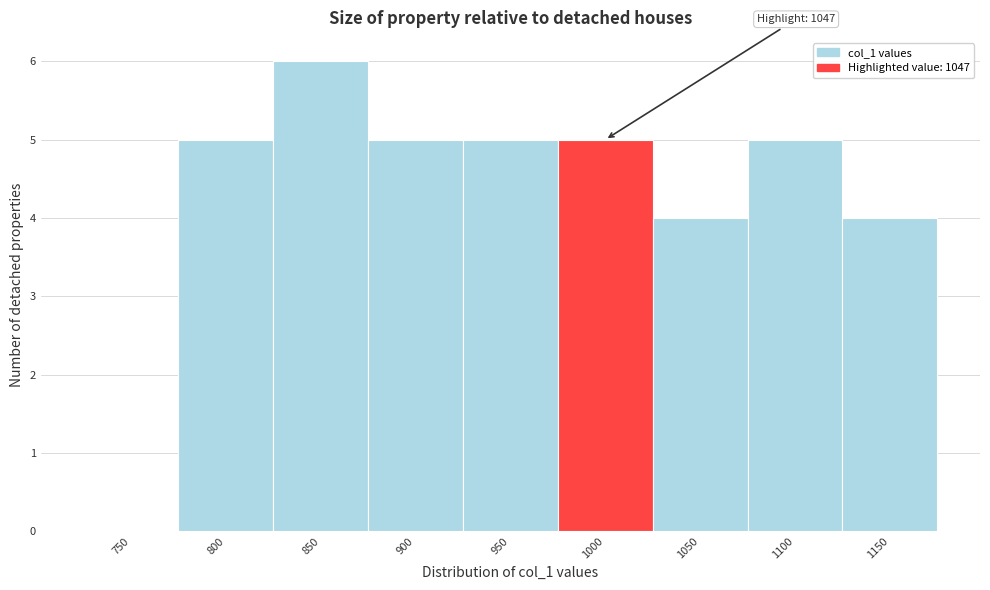

Reading left to right, extract all data points from this chart.

750=0	800=5	850=6	900=5	950=5	1000=5	1050=4	1100=5	1150=4